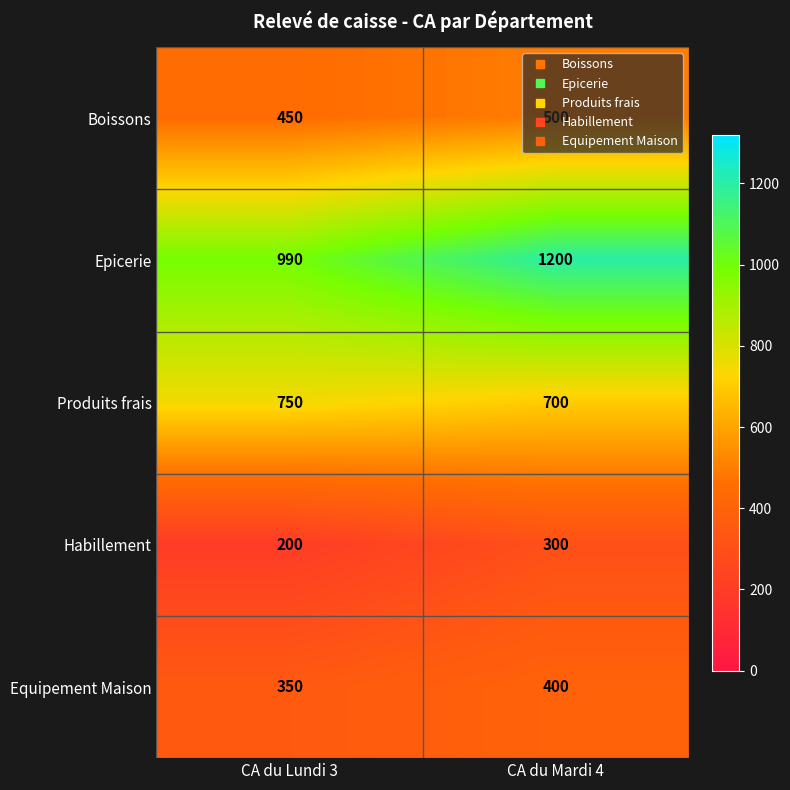

Which series changed the most between CA du Lundi 3 and CA du Mardi 4?

Epicerie